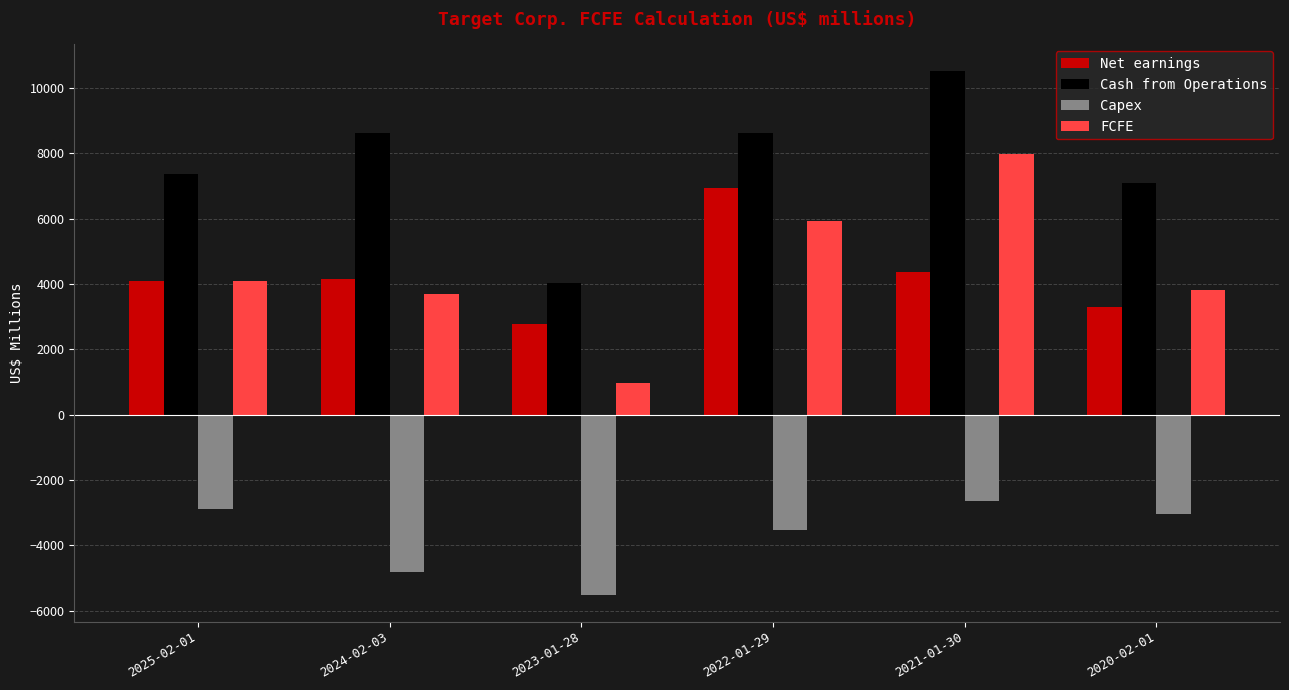

What is the average value of the Net earnings series?

4267